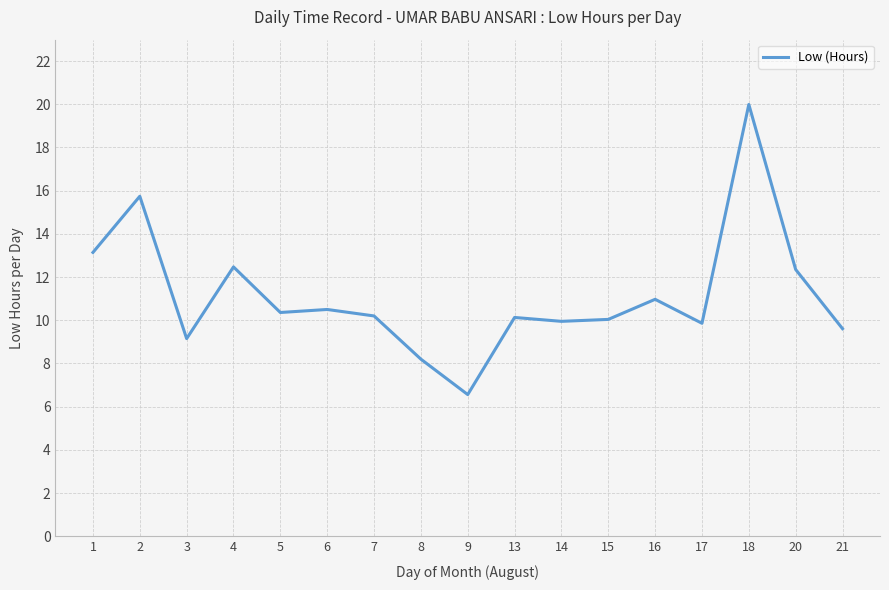

What is the difference between the maximum and minimum values?

13.4